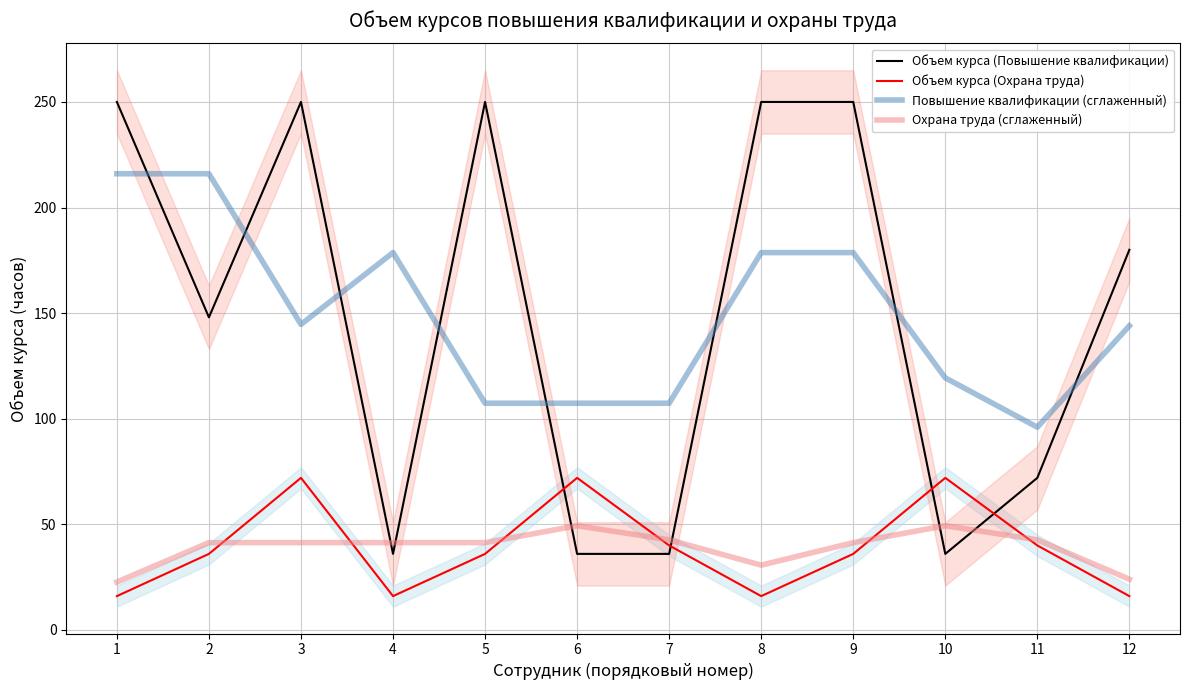

Is it true that Объем курса (Охрана труда) equals 19.8 at 11?

False